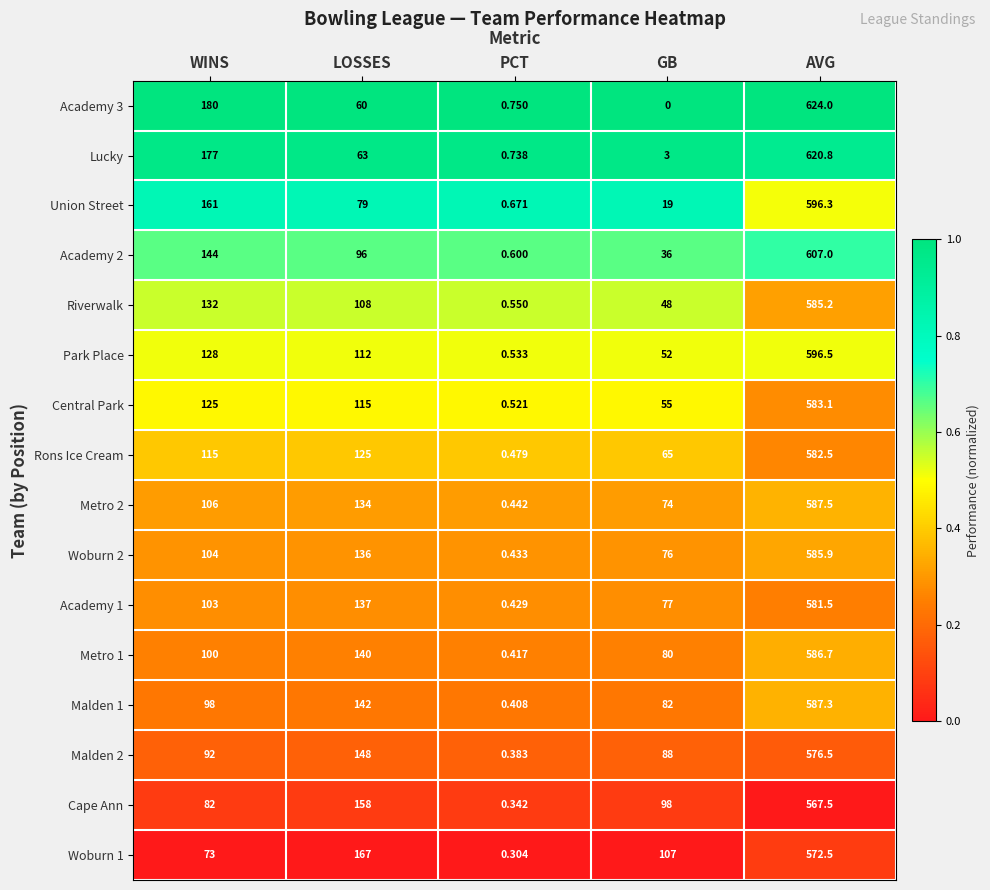

Rank the series at LOSSES from lowest to highest value.

Academy 3, Lucky, Union Street, Academy 2, Riverwalk, Park Place, Central Park, Rons Ice Cream, Metro 2, Woburn 2, Academy 1, Metro 1, Malden 1, Malden 2, Cape Ann, Woburn 1